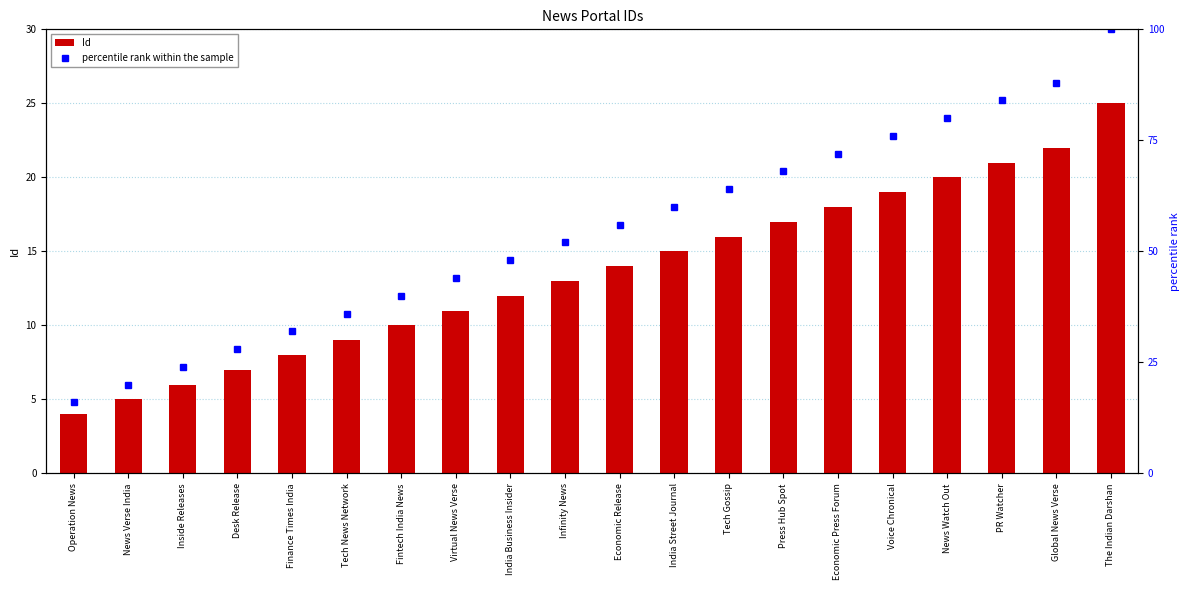

What is the label of the 13th bar from the left?

Tech Gossip